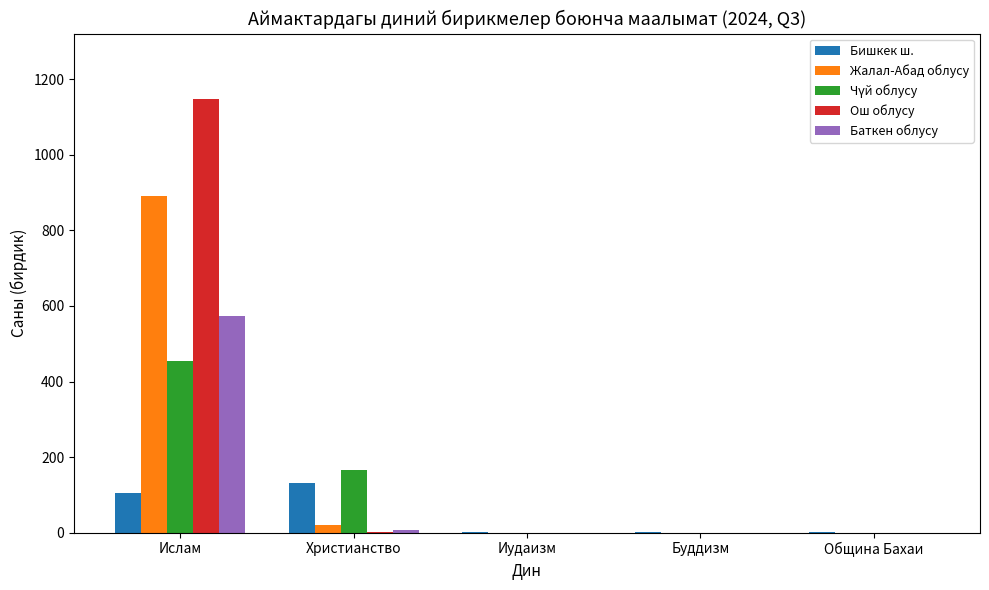

Which category has the highest value across all series?

Ислам